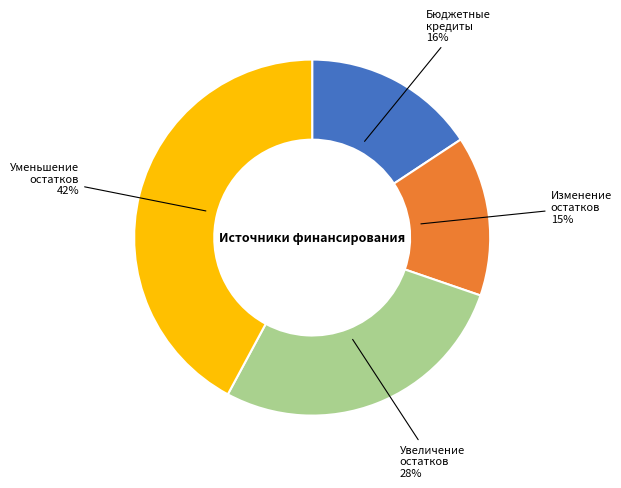

True or false: Уменьшение остатков accounts for 42% of the total.

True